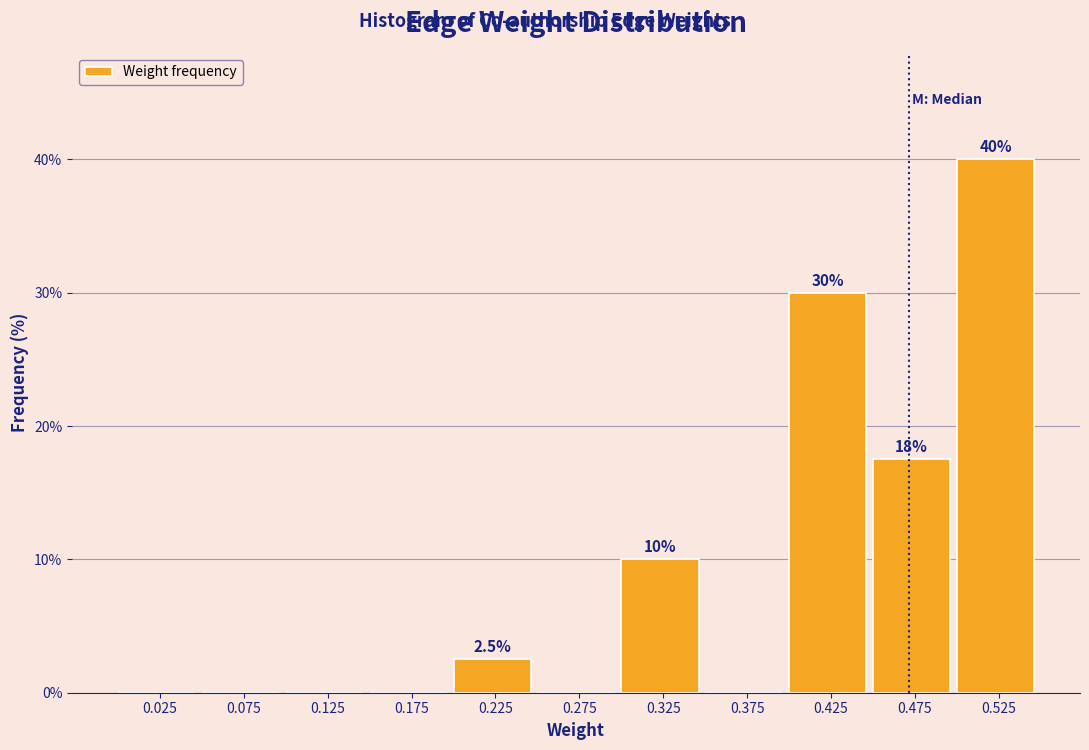

Which range on the x-axis has the tallest bar?

0.50 to 0.55